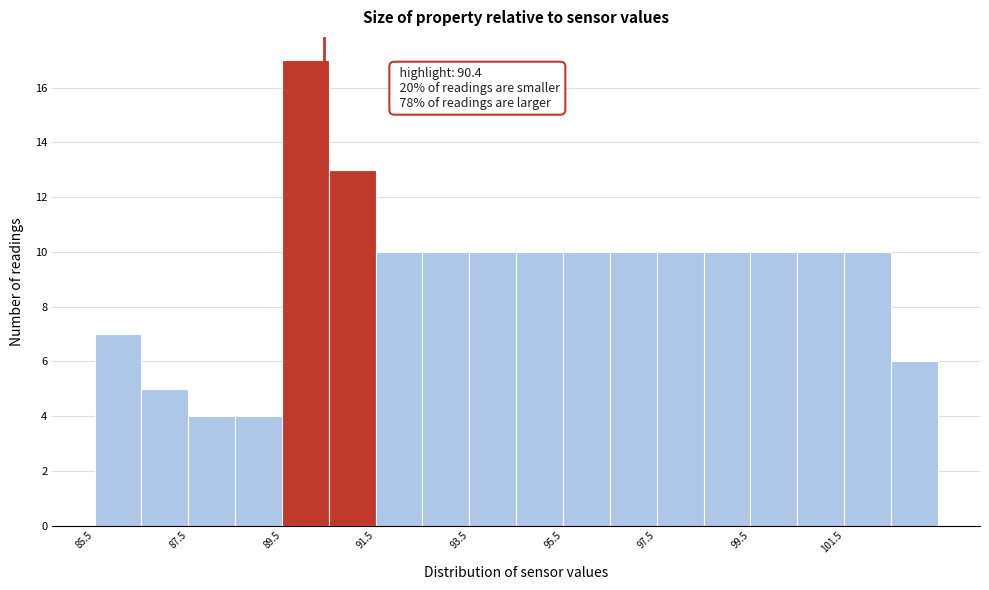

Which range on the x-axis has the tallest bar?

89.5 to 90.5